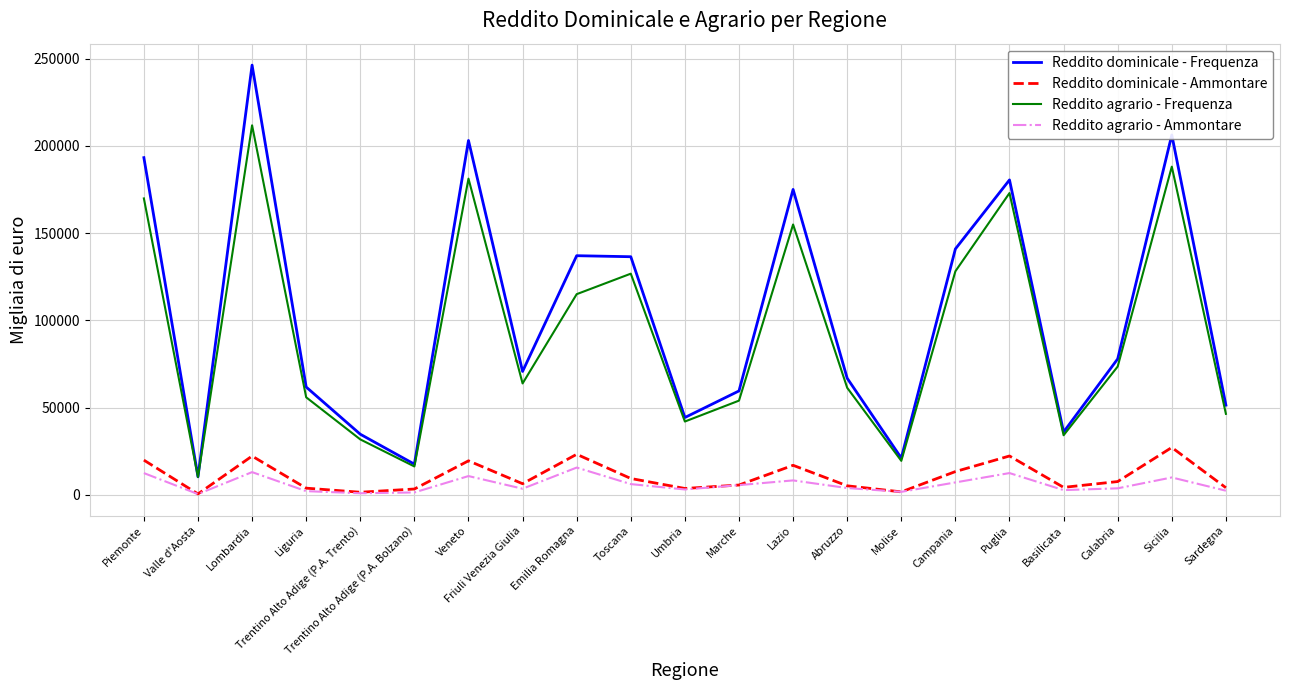

What is the maximum value shown in the chart?

246390